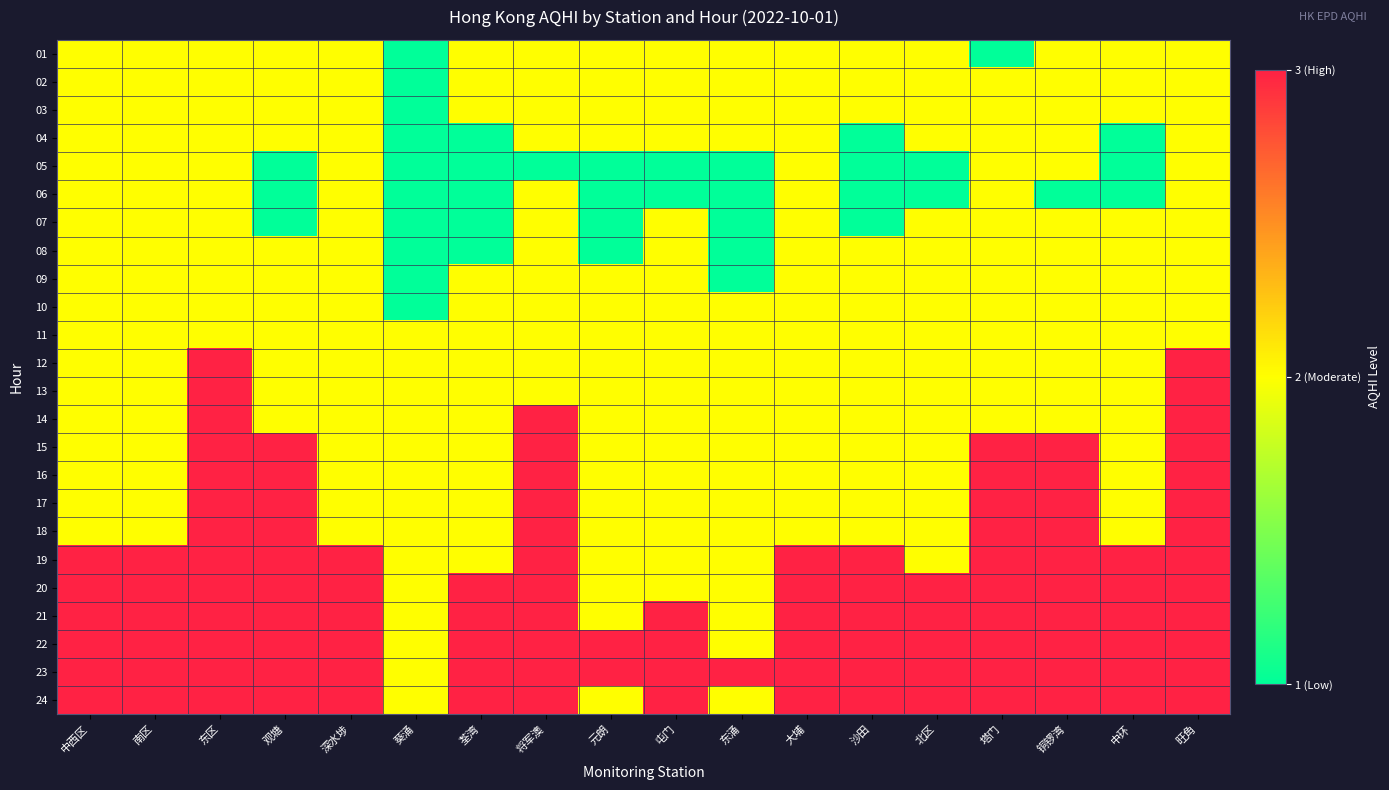

Reading left to right, transcribe all the data shown in this chart.

01: 中西区=2	南区=2	东区=2	观塘=2	深水埗=2	葵涌=1	荃湾=2	将军澳=2	元朗=2	屯门=2	东涌=2	大埔=2	沙田=2	北区=2	塔门=1	铜锣湾=2	中环=2	旺角=2
02: 中西区=2	南区=2	东区=2	观塘=2	深水埗=2	葵涌=1	荃湾=2	将军澳=2	元朗=2	屯门=2	东涌=2	大埔=2	沙田=2	北区=2	塔门=2	铜锣湾=2	中环=2	旺角=2
03: 中西区=2	南区=2	东区=2	观塘=2	深水埗=2	葵涌=1	荃湾=2	将军澳=2	元朗=2	屯门=2	东涌=2	大埔=2	沙田=2	北区=2	塔门=2	铜锣湾=2	中环=2	旺角=2
04: 中西区=2	南区=2	东区=2	观塘=2	深水埗=2	葵涌=1	荃湾=1	将军澳=2	元朗=2	屯门=2	东涌=2	大埔=2	沙田=1	北区=2	塔门=2	铜锣湾=2	中环=1	旺角=2
05: 中西区=2	南区=2	东区=2	观塘=1	深水埗=2	葵涌=1	荃湾=1	将军澳=1	元朗=1	屯门=1	东涌=1	大埔=2	沙田=1	北区=1	塔门=2	铜锣湾=2	中环=1	旺角=2
06: 中西区=2	南区=2	东区=2	观塘=1	深水埗=2	葵涌=1	荃湾=1	将军澳=2	元朗=1	屯门=1	东涌=1	大埔=2	沙田=1	北区=1	塔门=2	铜锣湾=1	中环=1	旺角=2
07: 中西区=2	南区=2	东区=2	观塘=1	深水埗=2	葵涌=1	荃湾=1	将军澳=2	元朗=1	屯门=2	东涌=1	大埔=2	沙田=1	北区=2	塔门=2	铜锣湾=2	中环=2	旺角=2
08: 中西区=2	南区=2	东区=2	观塘=2	深水埗=2	葵涌=1	荃湾=1	将军澳=2	元朗=1	屯门=2	东涌=1	大埔=2	沙田=2	北区=2	塔门=2	铜锣湾=2	中环=2	旺角=2
09: 中西区=2	南区=2	东区=2	观塘=2	深水埗=2	葵涌=1	荃湾=2	将军澳=2	元朗=2	屯门=2	东涌=1	大埔=2	沙田=2	北区=2	塔门=2	铜锣湾=2	中环=2	旺角=2
10: 中西区=2	南区=2	东区=2	观塘=2	深水埗=2	葵涌=1	荃湾=2	将军澳=2	元朗=2	屯门=2	东涌=2	大埔=2	沙田=2	北区=2	塔门=2	铜锣湾=2	中环=2	旺角=2
11: 中西区=2	南区=2	东区=2	观塘=2	深水埗=2	葵涌=2	荃湾=2	将军澳=2	元朗=2	屯门=2	东涌=2	大埔=2	沙田=2	北区=2	塔门=2	铜锣湾=2	中环=2	旺角=2
12: 中西区=2	南区=2	东区=3	观塘=2	深水埗=2	葵涌=2	荃湾=2	将军澳=2	元朗=2	屯门=2	东涌=2	大埔=2	沙田=2	北区=2	塔门=2	铜锣湾=2	中环=2	旺角=3
13: 中西区=2	南区=2	东区=3	观塘=2	深水埗=2	葵涌=2	荃湾=2	将军澳=2	元朗=2	屯门=2	东涌=2	大埔=2	沙田=2	北区=2	塔门=2	铜锣湾=2	中环=2	旺角=3
14: 中西区=2	南区=2	东区=3	观塘=2	深水埗=2	葵涌=2	荃湾=2	将军澳=3	元朗=2	屯门=2	东涌=2	大埔=2	沙田=2	北区=2	塔门=2	铜锣湾=2	中环=2	旺角=3
15: 中西区=2	南区=2	东区=3	观塘=3	深水埗=2	葵涌=2	荃湾=2	将军澳=3	元朗=2	屯门=2	东涌=2	大埔=2	沙田=2	北区=2	塔门=3	铜锣湾=3	中环=2	旺角=3
16: 中西区=2	南区=2	东区=3	观塘=3	深水埗=2	葵涌=2	荃湾=2	将军澳=3	元朗=2	屯门=2	东涌=2	大埔=2	沙田=2	北区=2	塔门=3	铜锣湾=3	中环=2	旺角=3
17: 中西区=2	南区=2	东区=3	观塘=3	深水埗=2	葵涌=2	荃湾=2	将军澳=3	元朗=2	屯门=2	东涌=2	大埔=2	沙田=2	北区=2	塔门=3	铜锣湾=3	中环=2	旺角=3
18: 中西区=2	南区=2	东区=3	观塘=3	深水埗=2	葵涌=2	荃湾=2	将军澳=3	元朗=2	屯门=2	东涌=2	大埔=2	沙田=2	北区=2	塔门=3	铜锣湾=3	中环=2	旺角=3
19: 中西区=3	南区=3	东区=3	观塘=3	深水埗=3	葵涌=2	荃湾=2	将军澳=3	元朗=2	屯门=2	东涌=2	大埔=3	沙田=3	北区=2	塔门=3	铜锣湾=3	中环=3	旺角=3
20: 中西区=3	南区=3	东区=3	观塘=3	深水埗=3	葵涌=2	荃湾=3	将军澳=3	元朗=2	屯门=2	东涌=2	大埔=3	沙田=3	北区=3	塔门=3	铜锣湾=3	中环=3	旺角=3
21: 中西区=3	南区=3	东区=3	观塘=3	深水埗=3	葵涌=2	荃湾=3	将军澳=3	元朗=2	屯门=3	东涌=2	大埔=3	沙田=3	北区=3	塔门=3	铜锣湾=3	中环=3	旺角=3
22: 中西区=3	南区=3	东区=3	观塘=3	深水埗=3	葵涌=2	荃湾=3	将军澳=3	元朗=3	屯门=3	东涌=2	大埔=3	沙田=3	北区=3	塔门=3	铜锣湾=3	中环=3	旺角=3
23: 中西区=3	南区=3	东区=3	观塘=3	深水埗=3	葵涌=2	荃湾=3	将军澳=3	元朗=3	屯门=3	东涌=3	大埔=3	沙田=3	北区=3	塔门=3	铜锣湾=3	中环=3	旺角=3
24: 中西区=3	南区=3	东区=3	观塘=3	深水埗=3	葵涌=2	荃湾=3	将军澳=3	元朗=2	屯门=3	东涌=2	大埔=3	沙田=3	北区=3	塔门=3	铜锣湾=3	中环=3	旺角=3